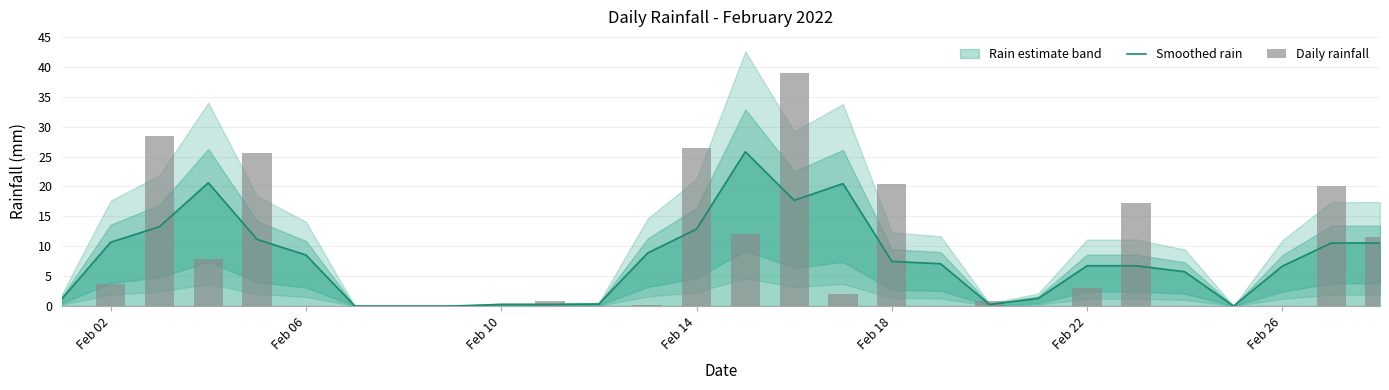

What is the maximum value for Smoothed rain?

25.8